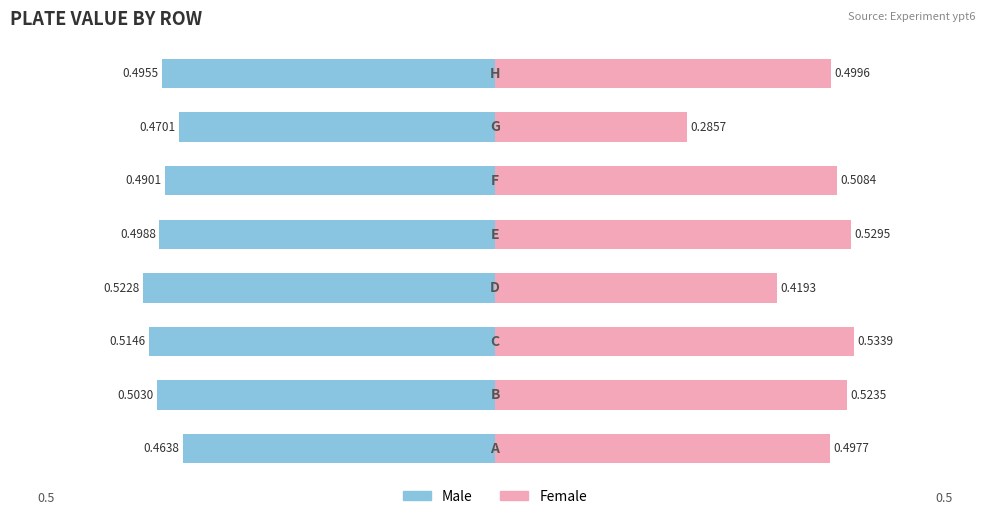

At 7, list the series in order from largest to smallest.

Female, Male